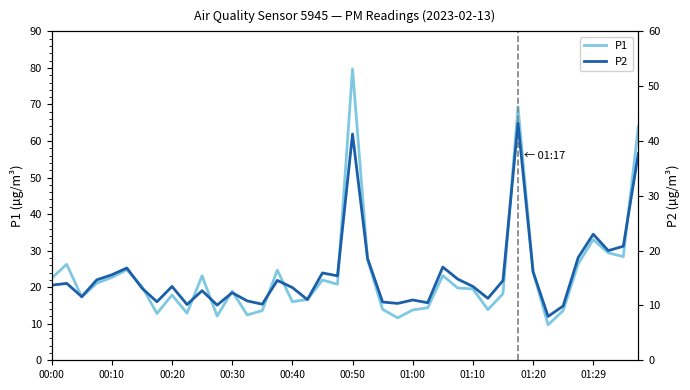

How many series are shown in this chart?

2